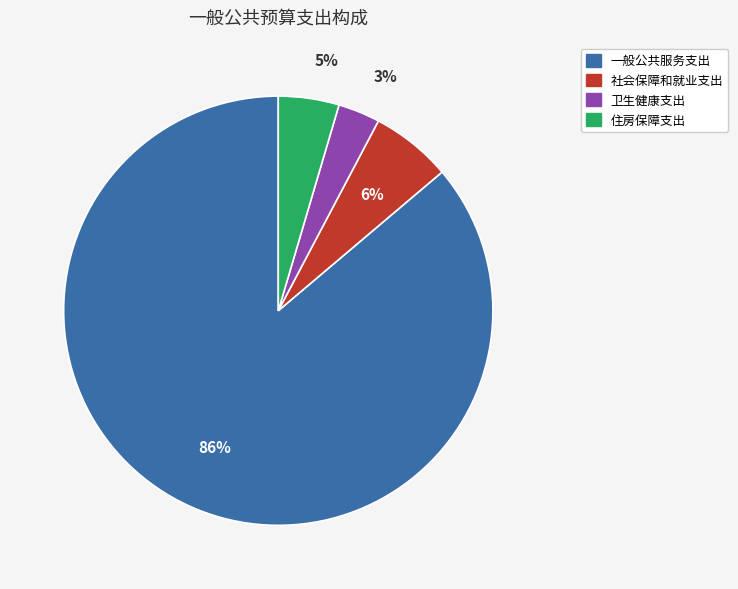

To the nearest percent, what is the difference between the largest and smallest slice percentages?

83%